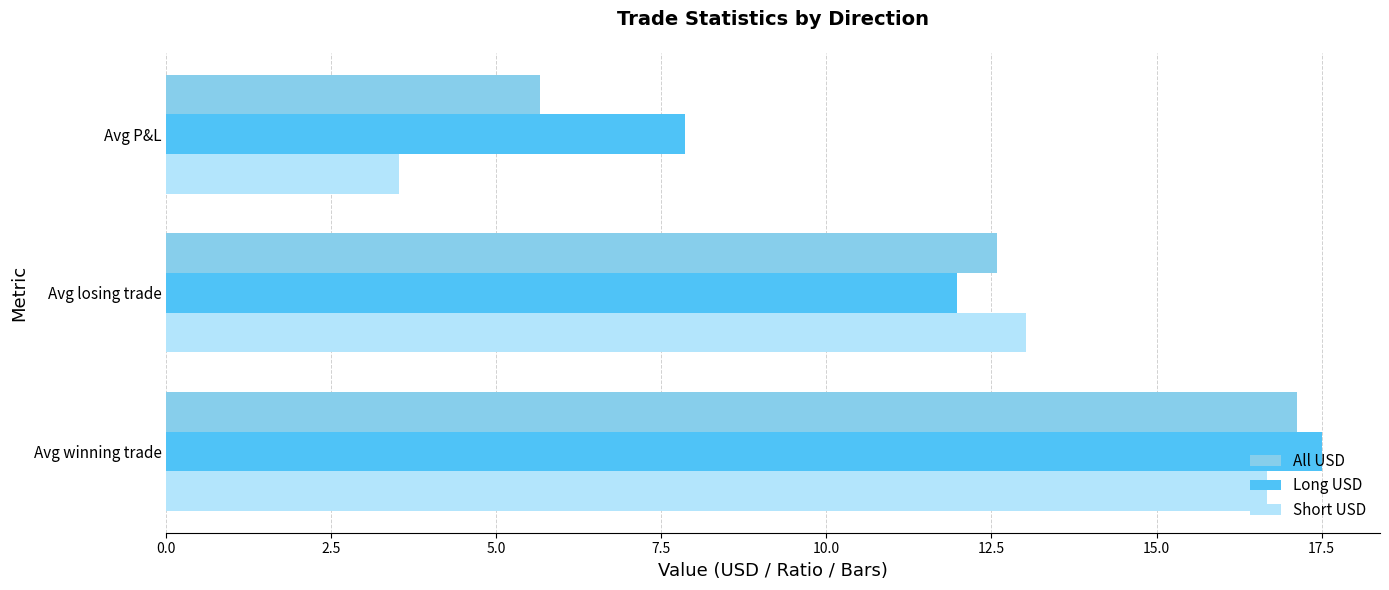

What are all the series names shown in the legend?

All USD, Long USD, Short USD